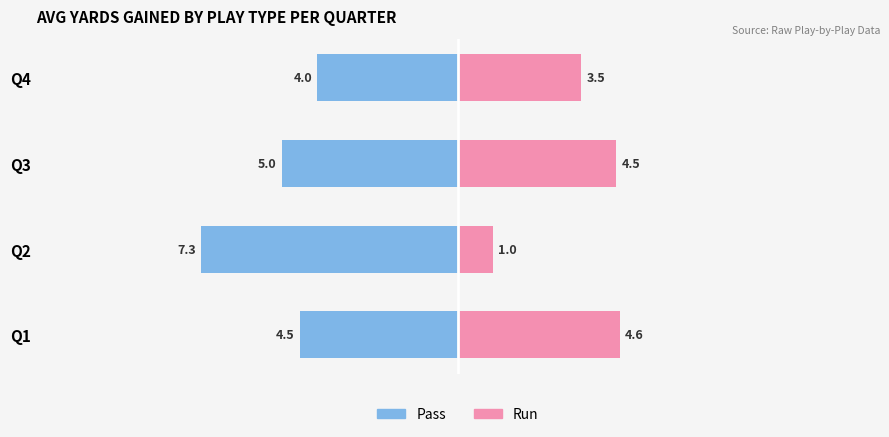

How many bars are there in total?

8